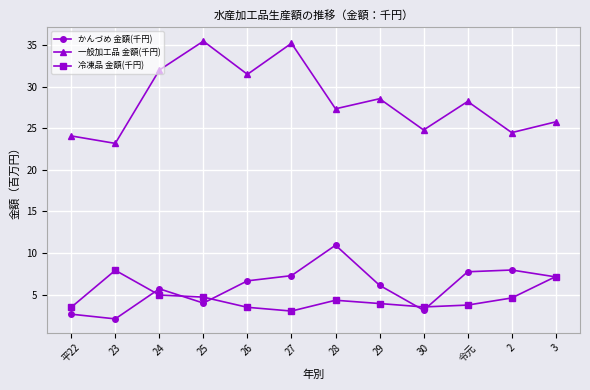

Which series changed the most between 27 and 2?

一般加工品 金額(千円)